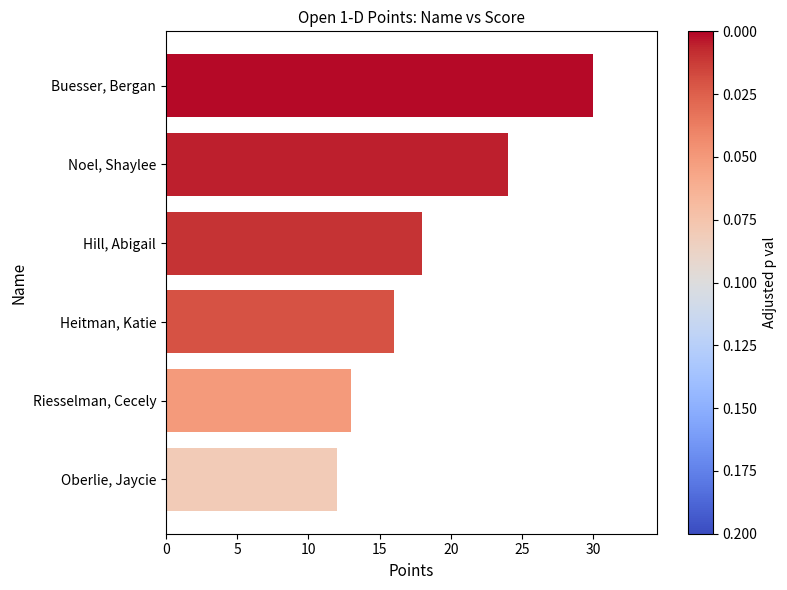

True or false: the data shows 6 at Buesser, Bergan.

False